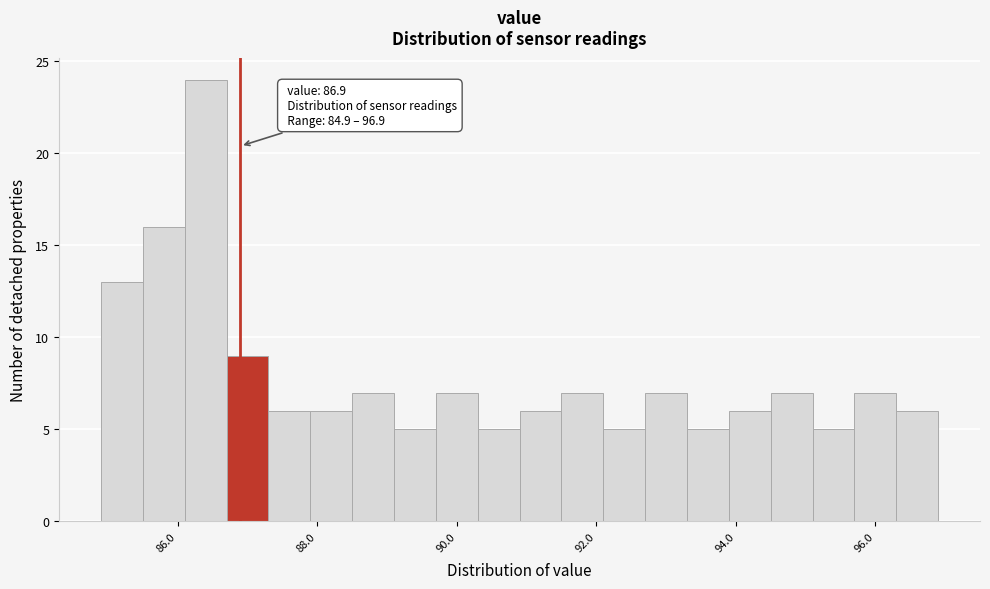

Around what value on the x-axis is the tallest bar? Give the approximate position of its centre, as read against the axis.

86.4